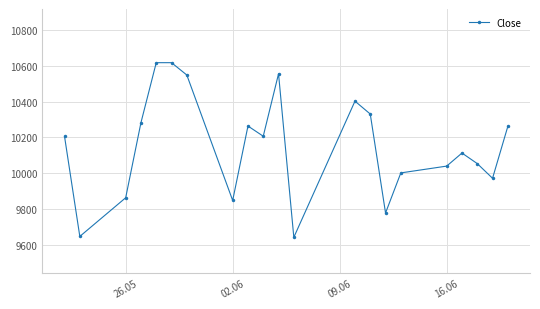

How many points are lower than both their immediate neighbors (excluding endpoints)?

6